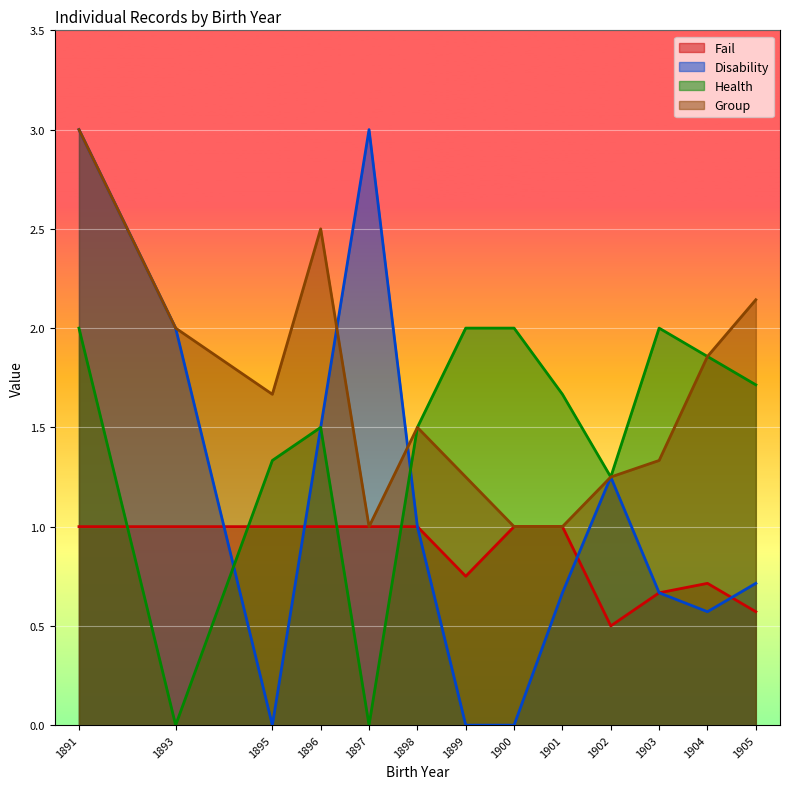

Rank the series by their maximum value, from highest to lowest.

disab, group, health, fail